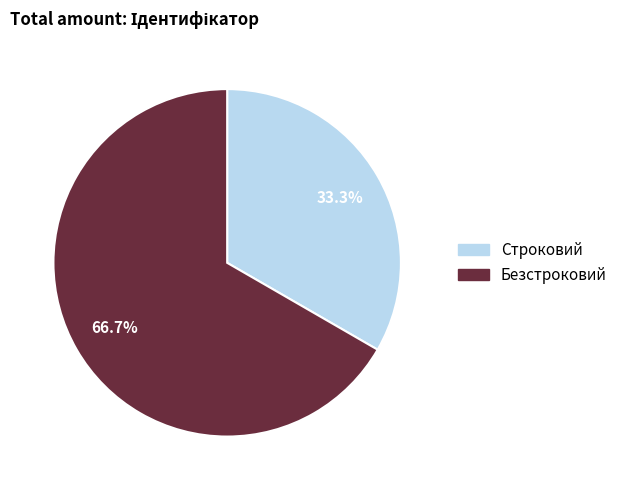

Is there any slice that represents more than half of the pie?

Yes